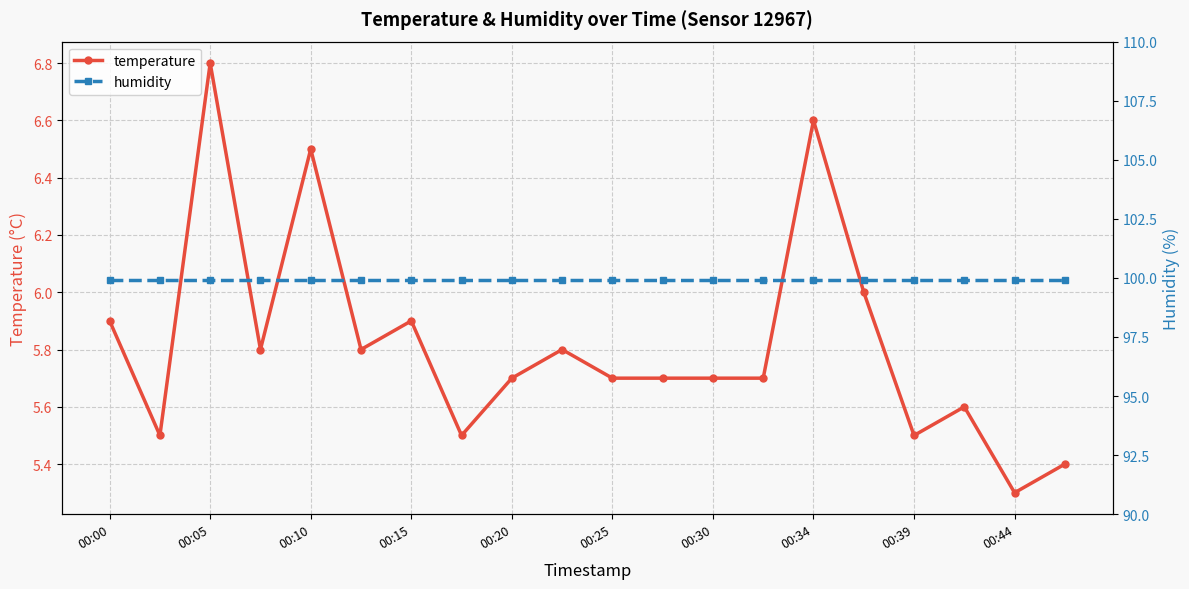

True or false: temperature and humidity intersect in this chart.

False